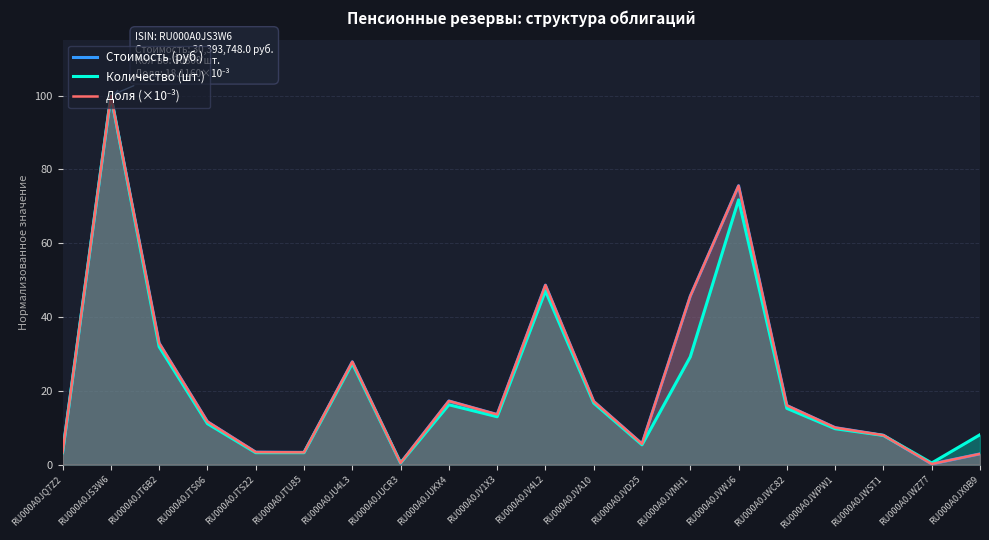

Reading left to right, extract all data points from this chart.

Стоимость (руб.): RU000A0JQ7Z2=3.3	RU000A0JS3W6=100.0	RU000A0JT6B2=32.9	RU000A0JTS06=11.6	RU000A0JTS22=3.4	RU000A0JTU85=3.3	RU000A0JU4L3=27.9	RU000A0JUCR3=0.5	RU000A0JUKX4=17.3	RU000A0JV1X3=13.6	RU000A0JV4L2=48.6	RU000A0JVA10=17.1	RU000A0JVD25=5.6	RU000A0JVMH1=45.7	RU000A0JVWJ6=75.6	RU000A0JWC82=16.0	RU000A0JWPW1=10.0	RU000A0JWST1=8.0	RU000A0JWZ77=0.2	RU000A0JX0B9=2.9
Количество (шт.): RU000A0JQ7Z2=3.3	RU000A0JS3W6=100.0	RU000A0JT6B2=31.9	RU000A0JTS06=11.1	RU000A0JTS22=3.2	RU000A0JTU85=3.2	RU000A0JU4L3=27.4	RU000A0JUCR3=0.5	RU000A0JUKX4=16.2	RU000A0JV1X3=13.0	RU000A0JV4L2=47.1	RU000A0JVA10=16.7	RU000A0JVD25=5.4	RU000A0JVMH1=29.2	RU000A0JVWJ6=71.8	RU000A0JWC82=15.3	RU000A0JWPW1=9.7	RU000A0JWST1=7.9	RU000A0JWZ77=0.5	RU000A0JX0B9=8.1
Доля (×10⁻³): RU000A0JQ7Z2=3.3	RU000A0JS3W6=100.0	RU000A0JT6B2=32.9	RU000A0JTS06=11.6	RU000A0JTS22=3.4	RU000A0JTU85=3.3	RU000A0JU4L3=27.9	RU000A0JUCR3=0.5	RU000A0JUKX4=17.3	RU000A0JV1X3=13.6	RU000A0JV4L2=48.6	RU000A0JVA10=17.1	RU000A0JVD25=5.6	RU000A0JVMH1=45.7	RU000A0JVWJ6=75.6	RU000A0JWC82=16.0	RU000A0JWPW1=10.0	RU000A0JWST1=8.0	RU000A0JWZ77=0.2	RU000A0JX0B9=2.9